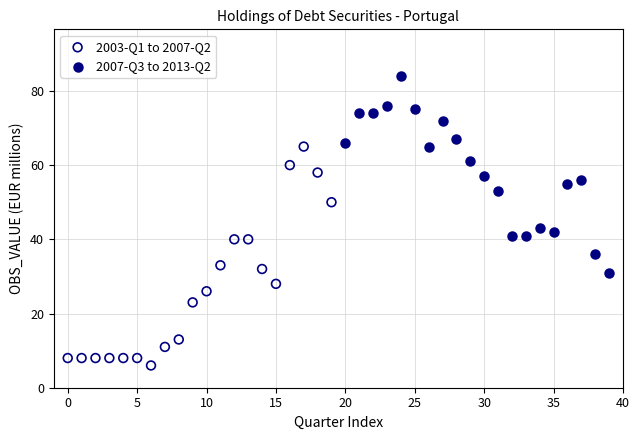

Which series contains the highest Y value?

2007-Q3 to 2013-Q2